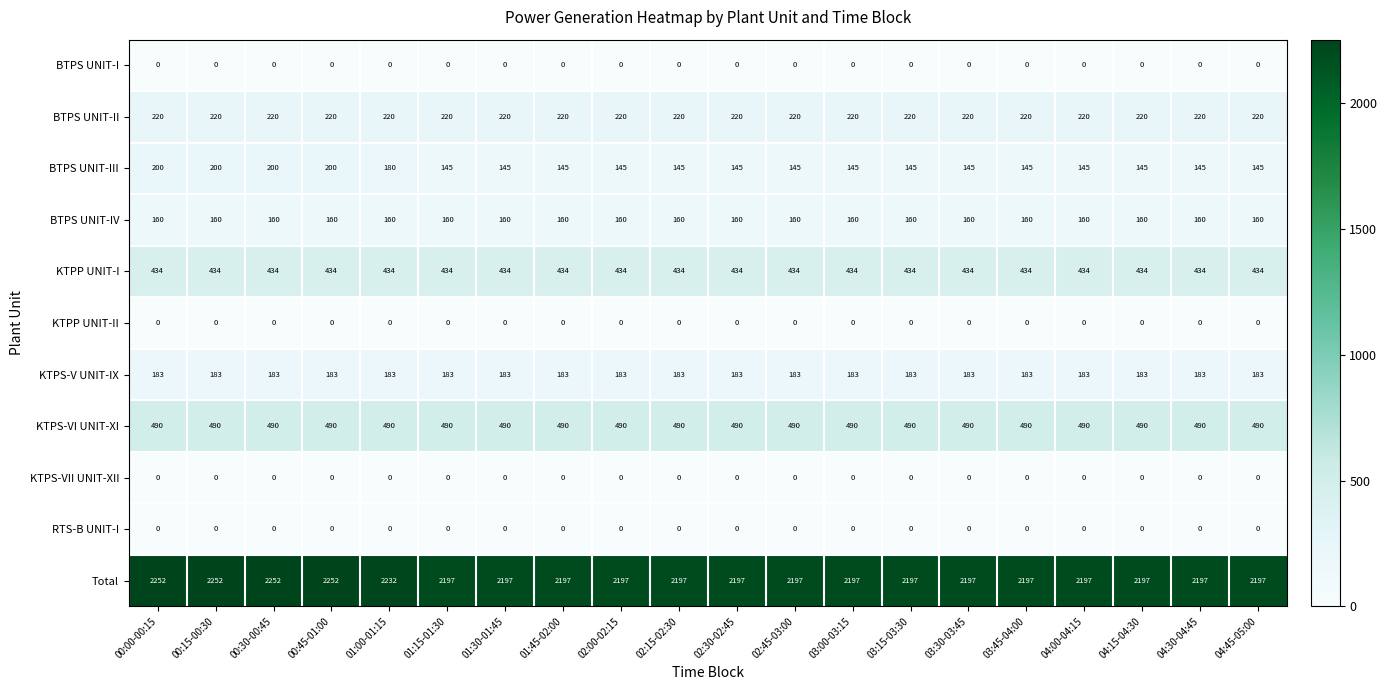

What is the total value across all series at 02:45-03:00?

3829